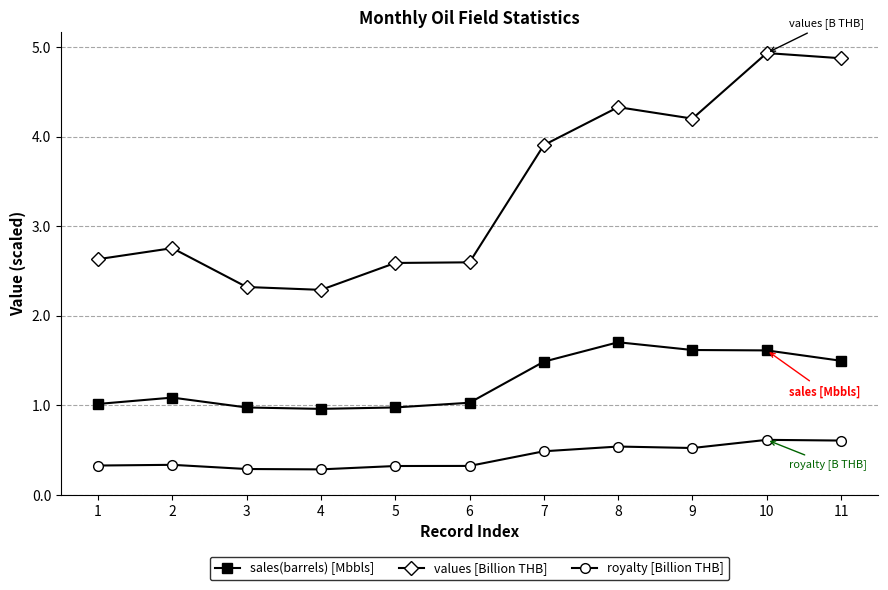

What is the difference between the highest and lowest values at 11?

4.3